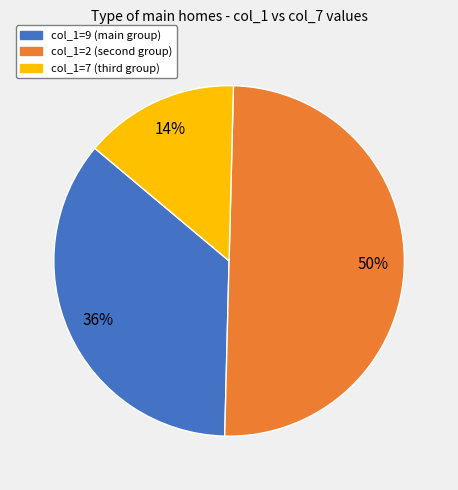

To the nearest percent, what is the difference between the largest and smallest slice percentages?

36%